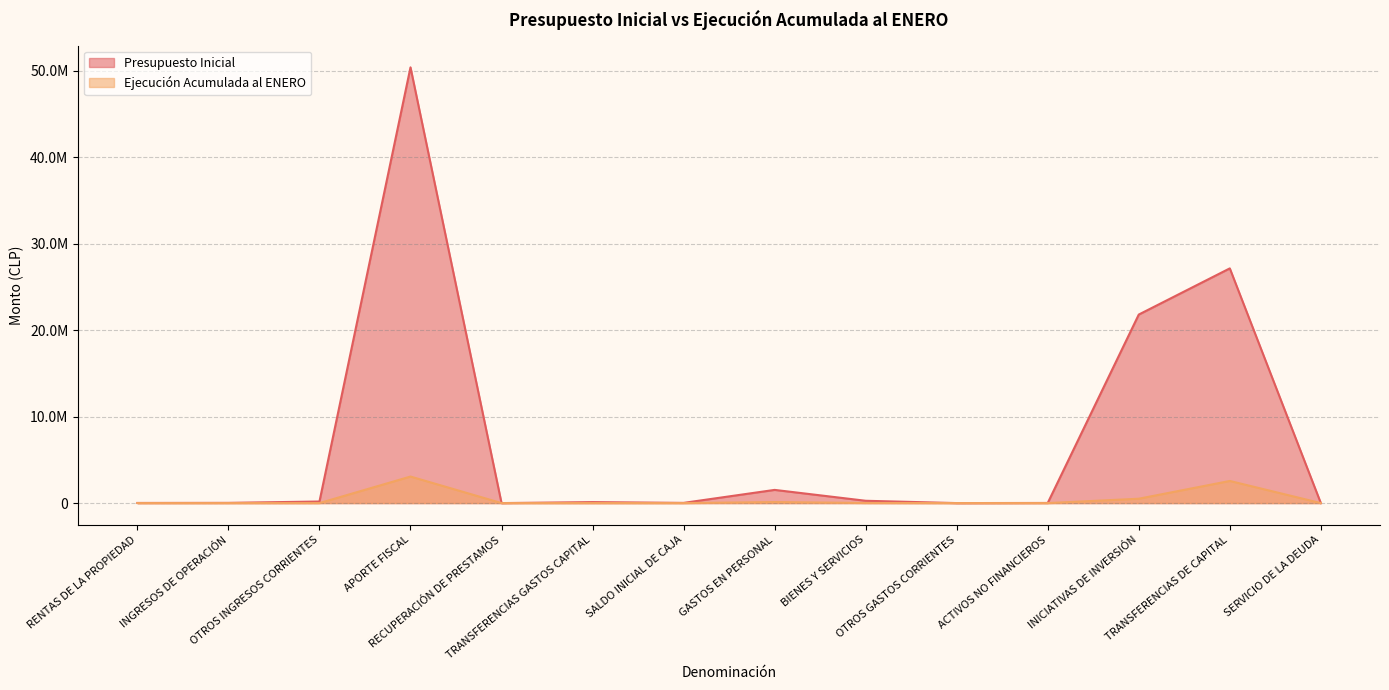

What is the sum of all Presupuesto Inicial values?

101515422